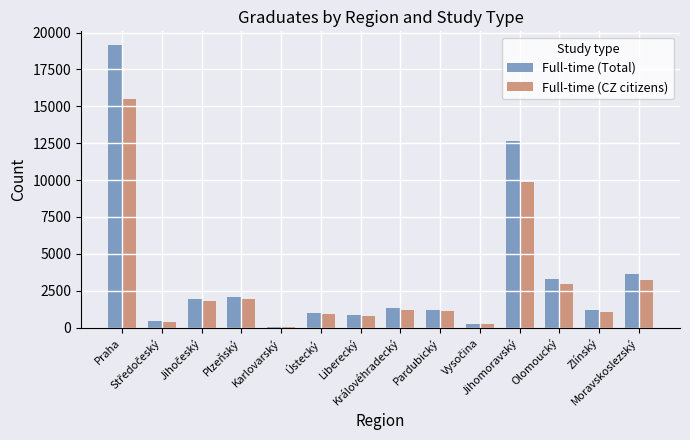

What is the sum of all Full-time (Total) values?

48955